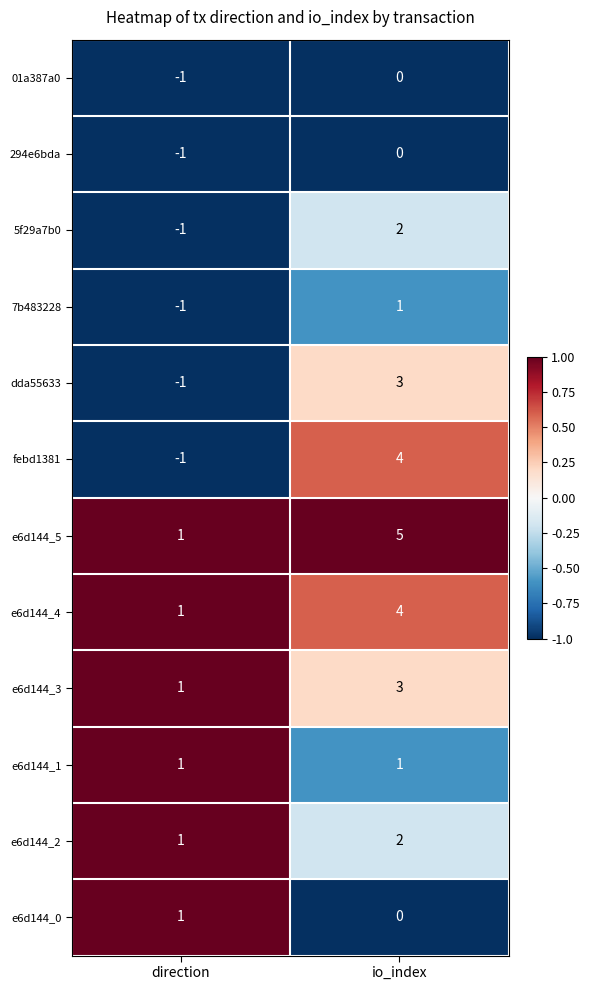

Which series has the widest spread of values?

febd1381